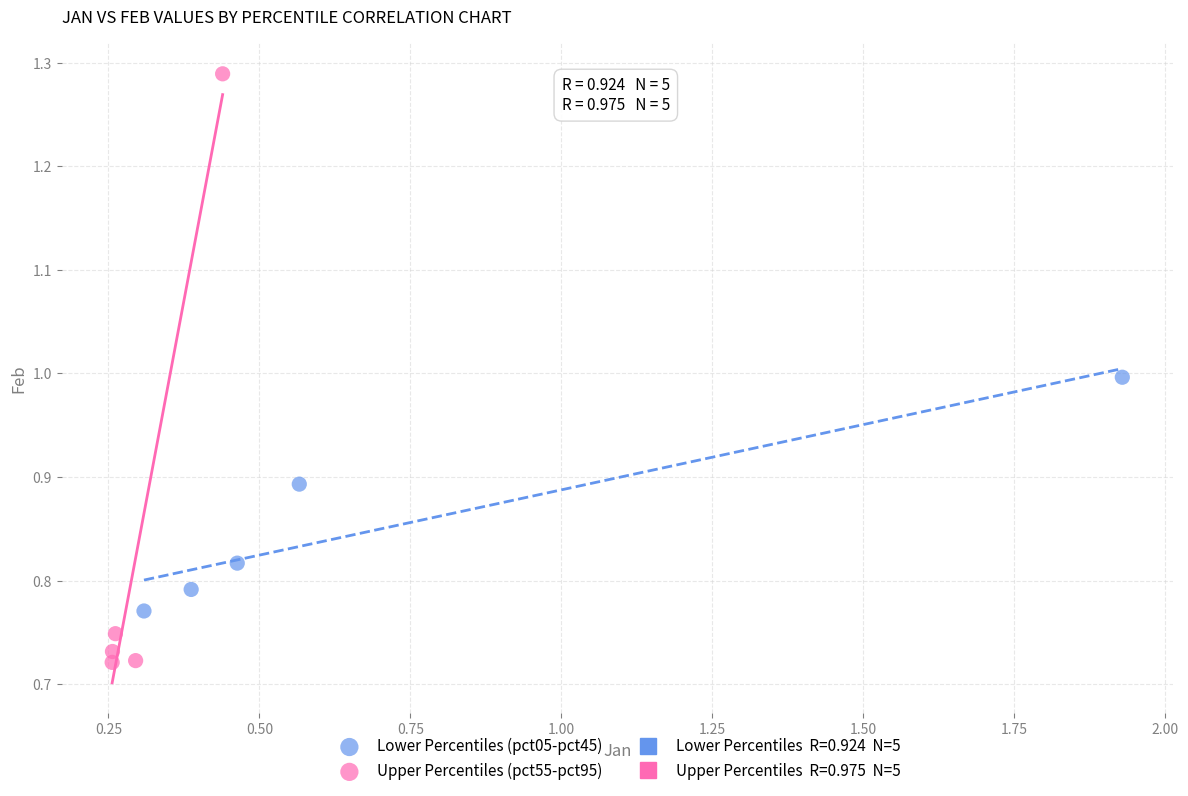

Which series reaches the maximum Y coordinate?

Upper Percentiles (pct55-pct95)